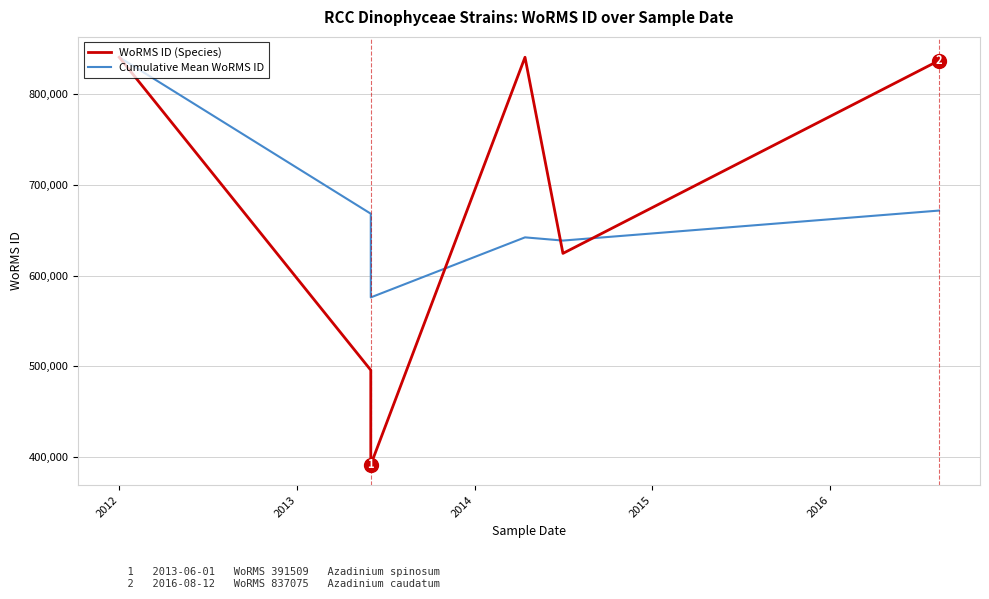

Reading right to left, list all the values displayed in this chart.

WoRMS ID (Species): 837075	624513	840689	391509	495804	840689
Cumulative Mean WoRMS ID: 671713	638640	642172	576000	668246	840689